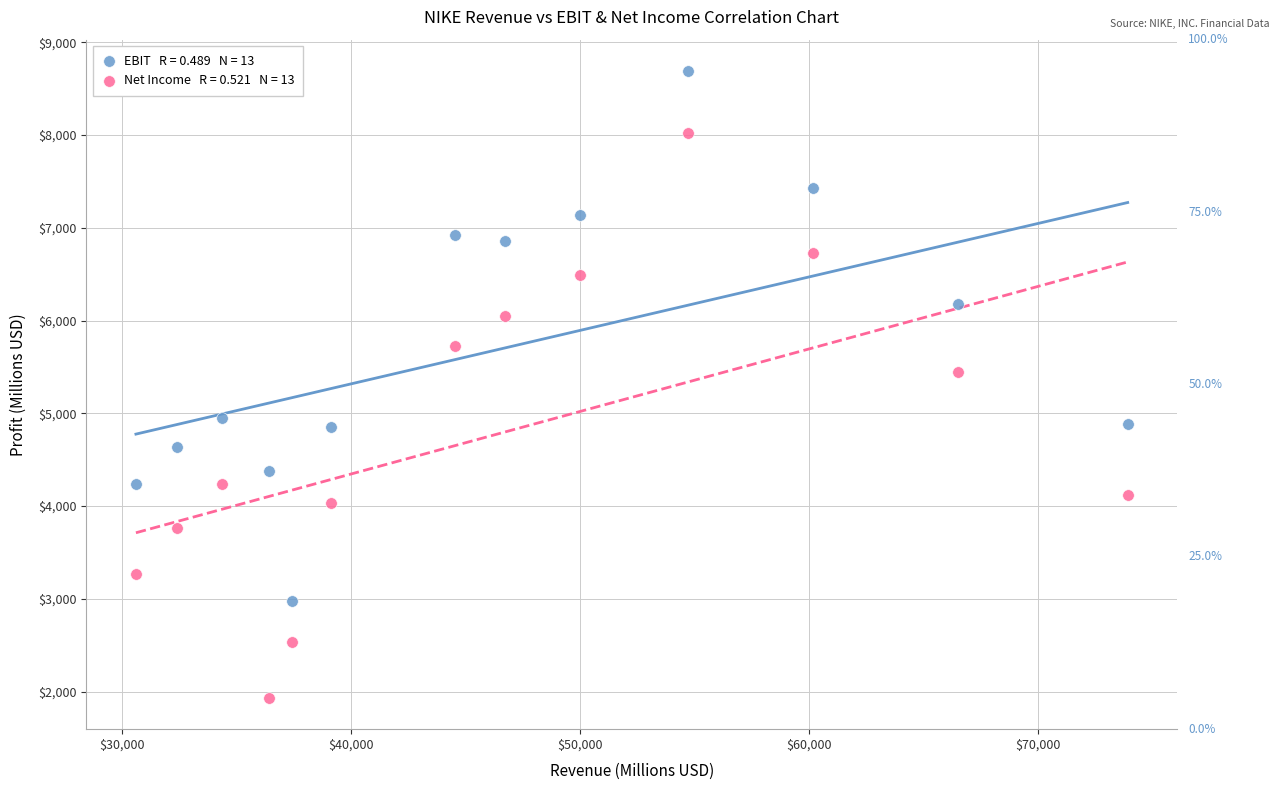

Across all series, what Y value is closest to 5311?

5444.0